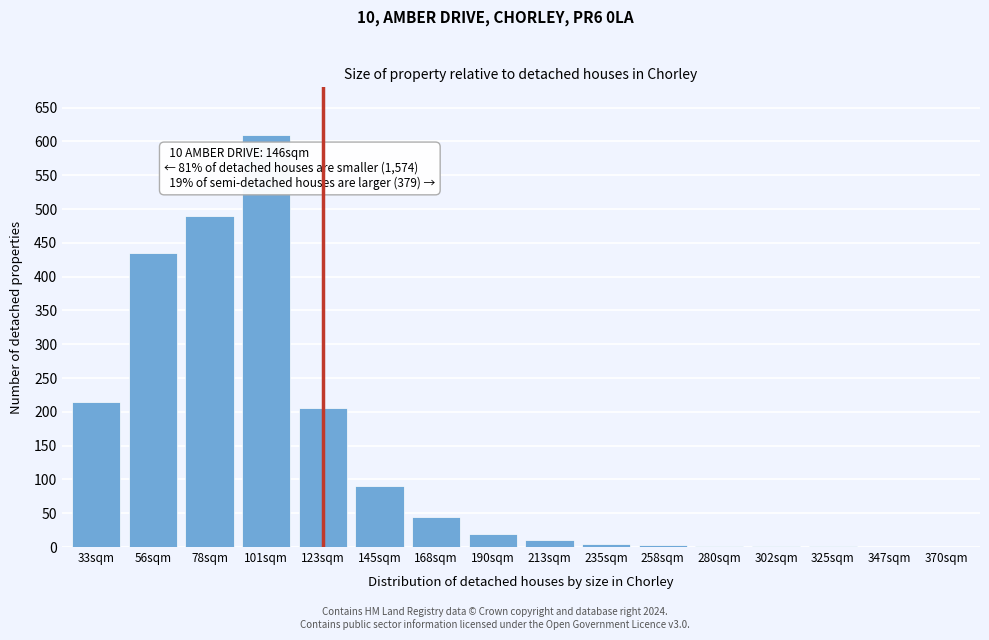

Where is the data nearest to the value 305?

33sqm